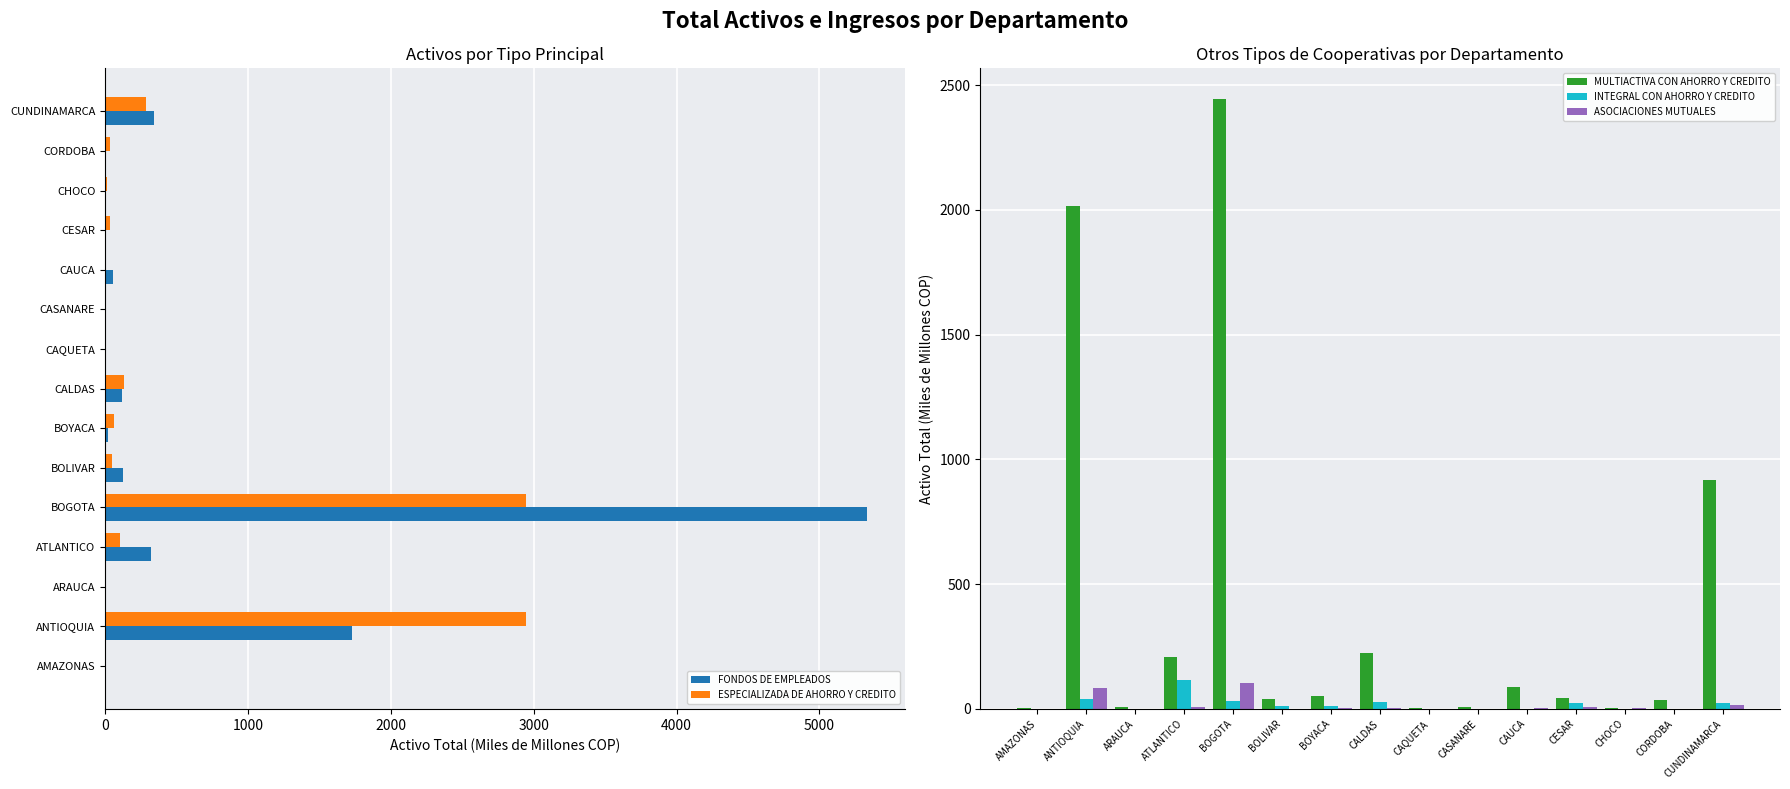

How many data points in ASOCIACIONES MUTUALES are less than 2?

6